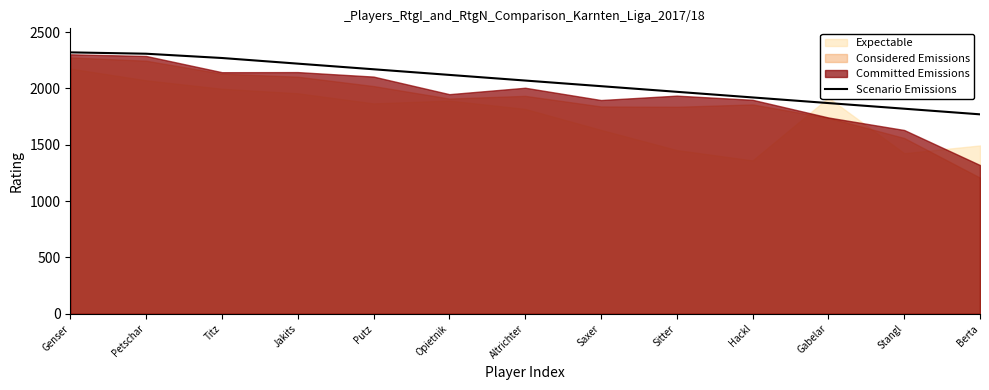

List the labels in order of value, largest first.

Genser, Petschar, Titz, Jakits, Putz, Opietnik, Altrichter, Saxer, Sitter, Hackl, Gabelar, Stangl, Berta